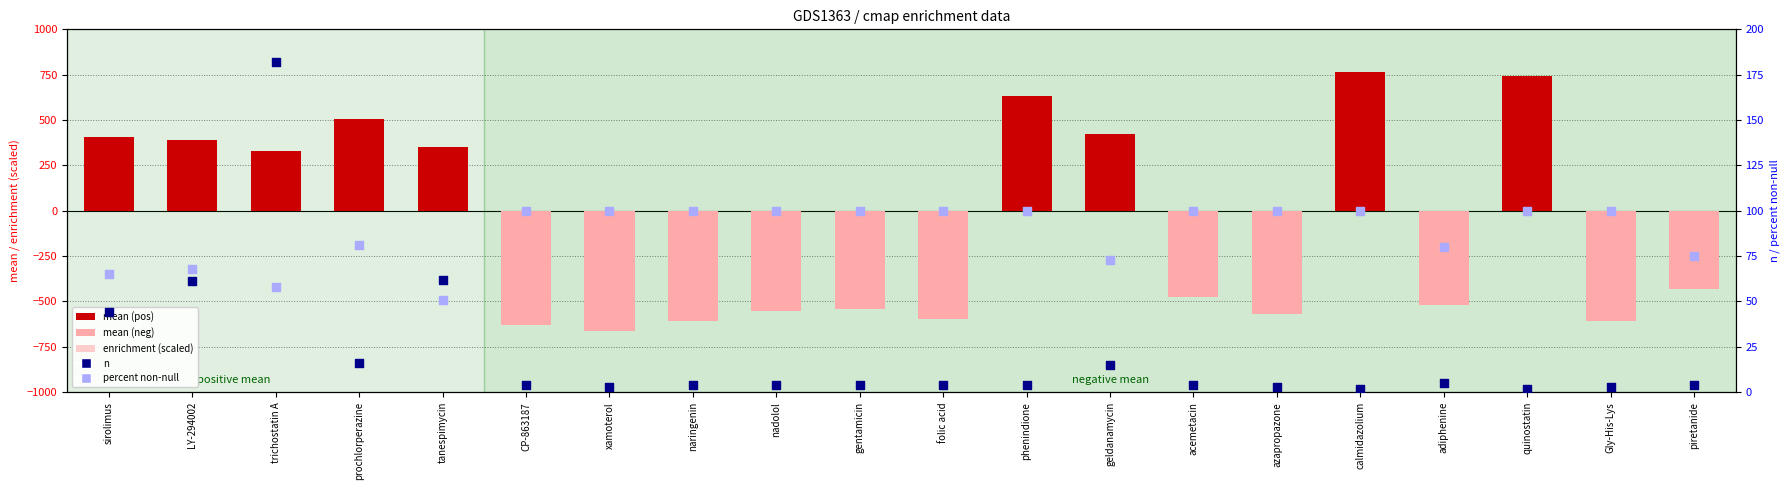

What is the total value across all series at trichostatin A?

682.5